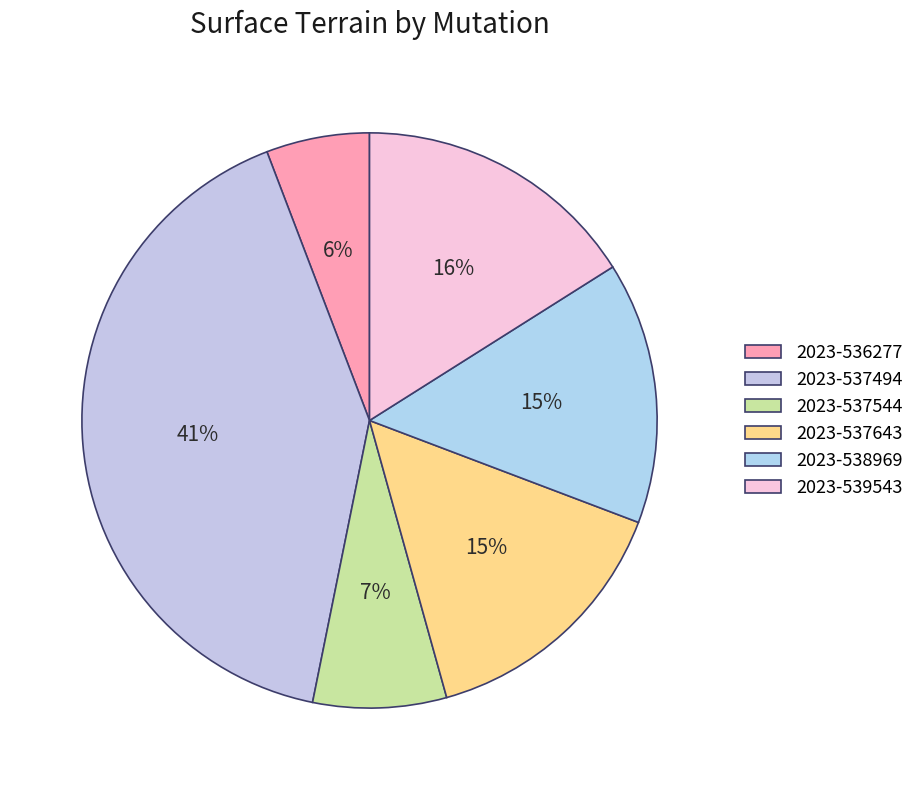

Between 2023-538969 and 2023-536277, which is larger?

2023-538969